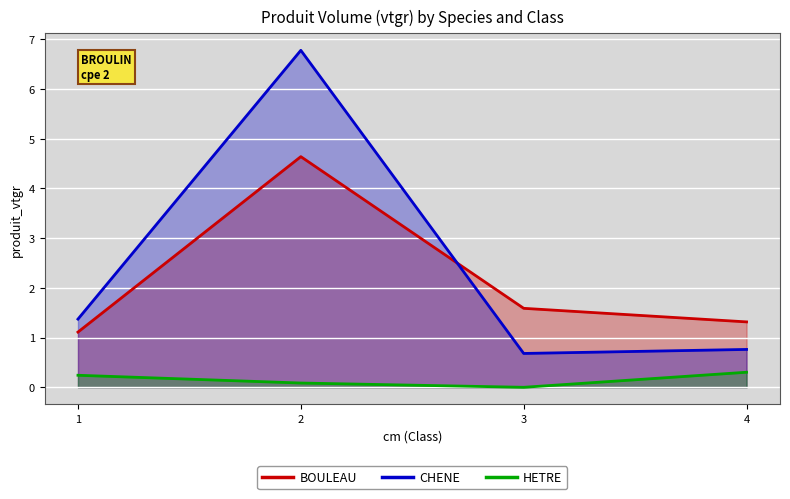

Which series has the largest total across all categories?

CHENE